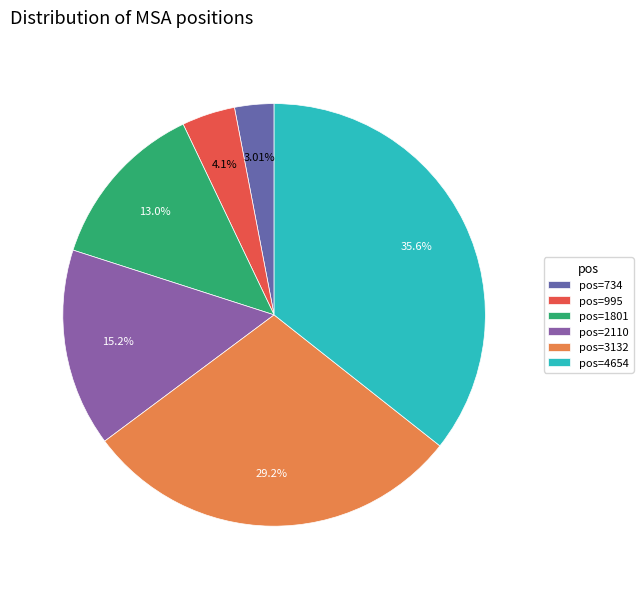

To the nearest percent, what is the difference between the largest and smallest slice percentages?

33%